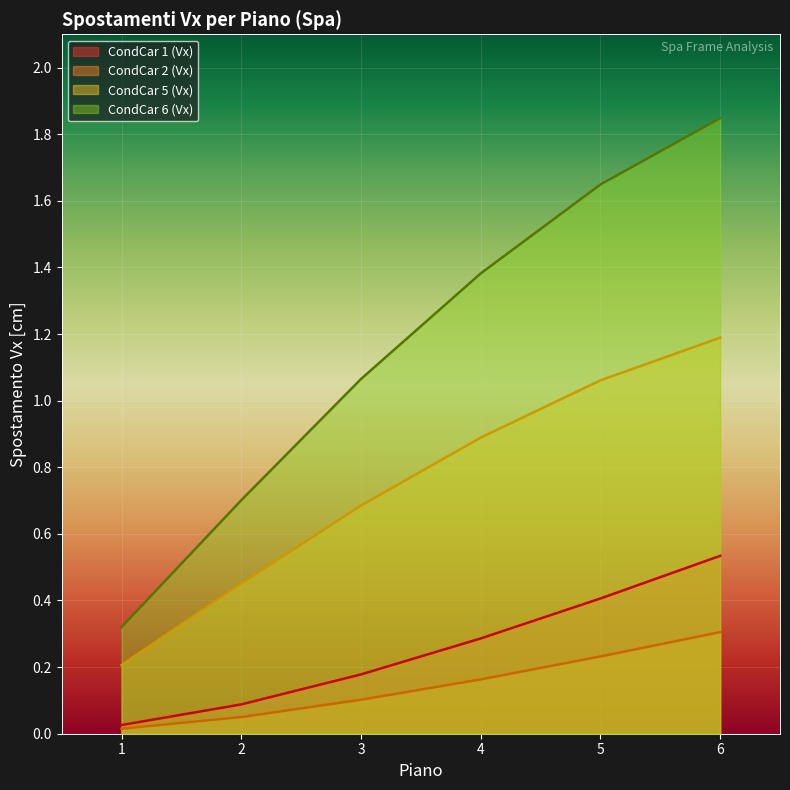

Reading left to right, what are all the values shown in this chart?

CondCar 1 (Vx): 0.0	0.1	0.2	0.3	0.4	0.5
CondCar 2 (Vx): 0.0	0.1	0.1	0.2	0.2	0.3
CondCar 5 (Vx): 0.2	0.5	0.7	0.9	1.1	1.2
CondCar 6 (Vx): 0.3	0.7	1.1	1.4	1.6	1.8